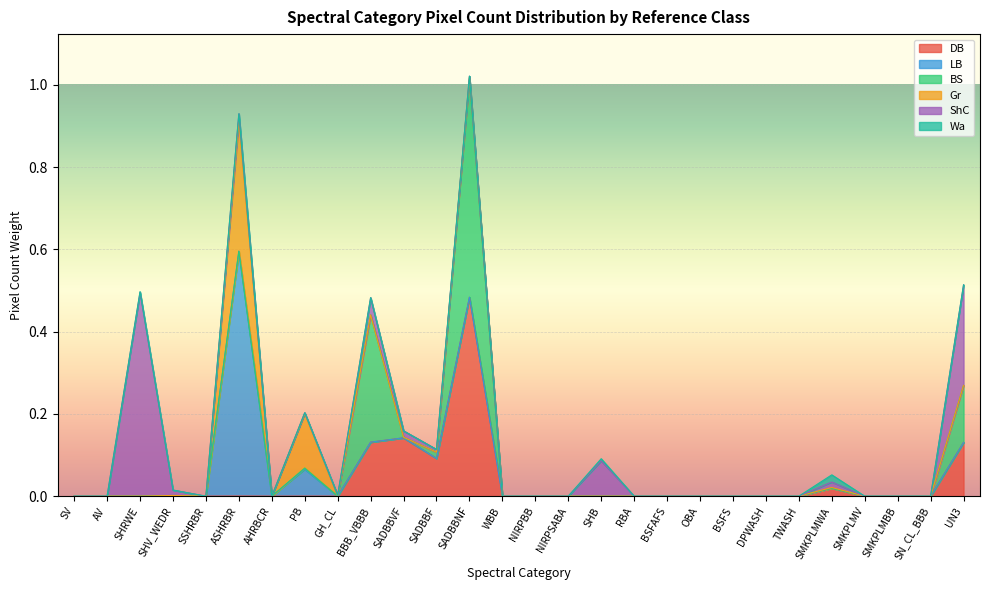

True or false: BS and Wa cross at least once.

False